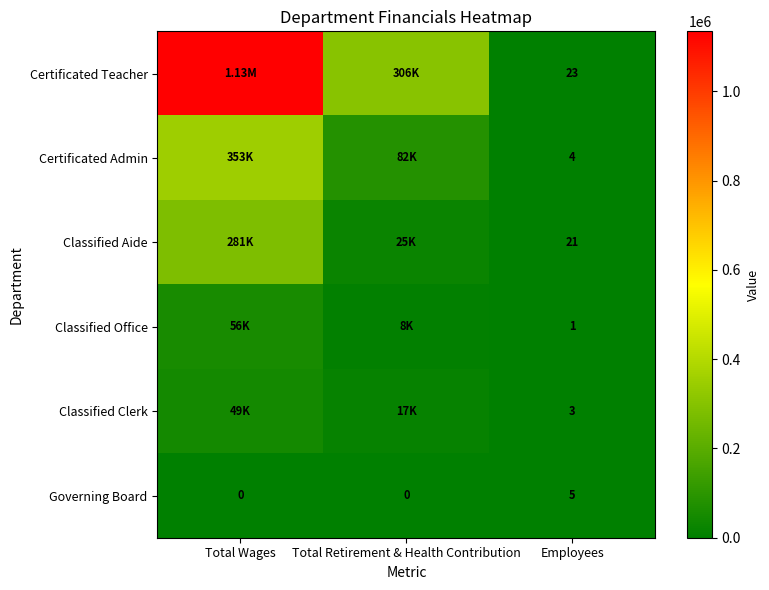

Between Total Retirement & Health Contribution and Employees, which is larger?

Total Retirement & Health Contribution